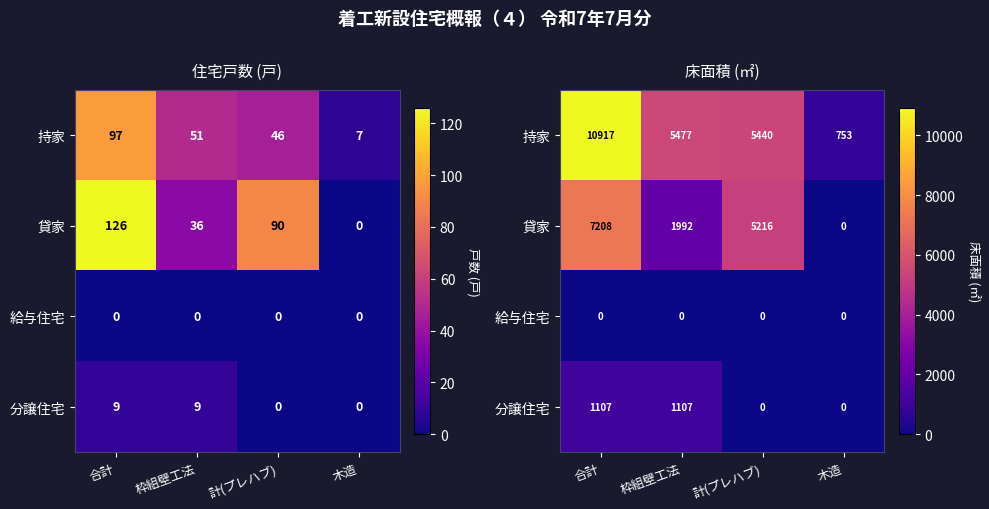

Is the value of 貸家 at 枠組壁工法 greater than the value of 分譲住宅 at 合計?

Yes